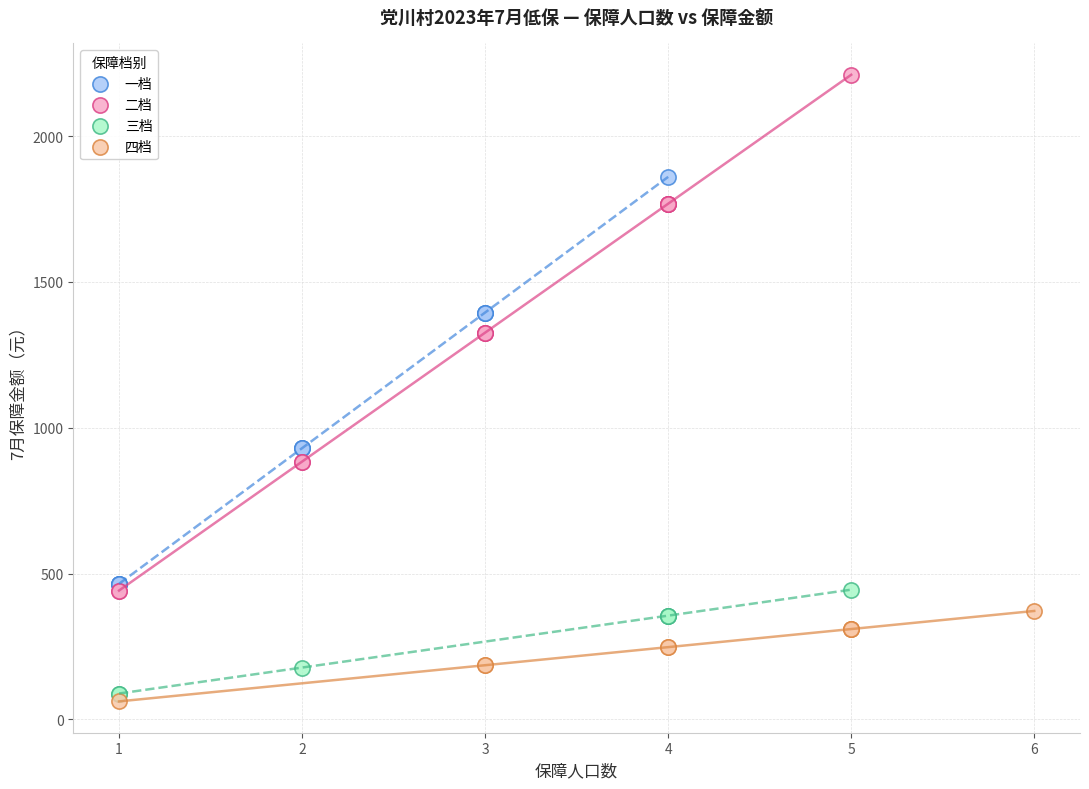

Which series has the widest spread of Y values?

二档